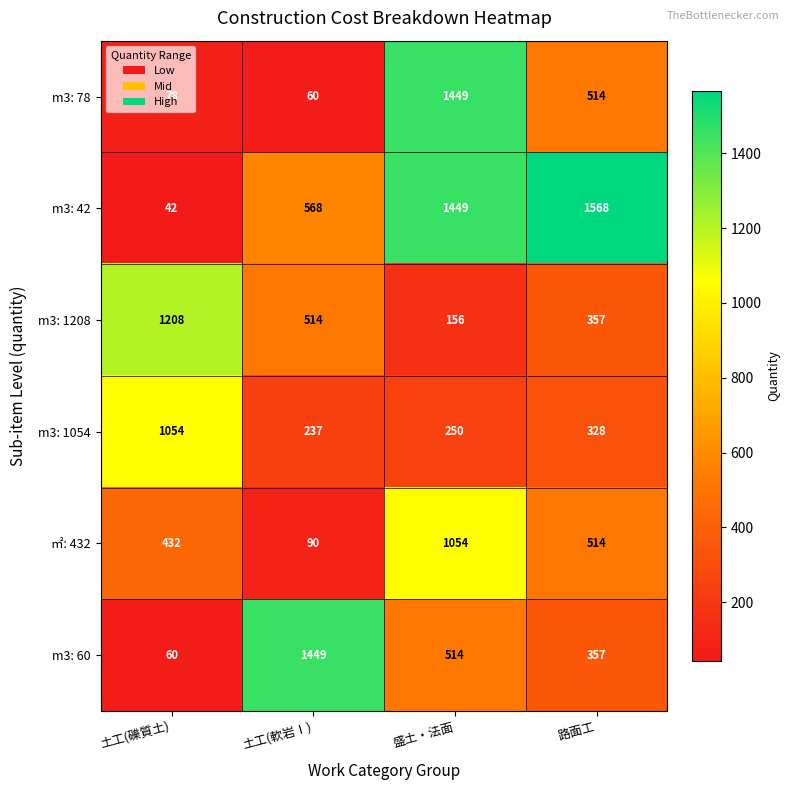

At how many categories does at least one series exceed 405?

4